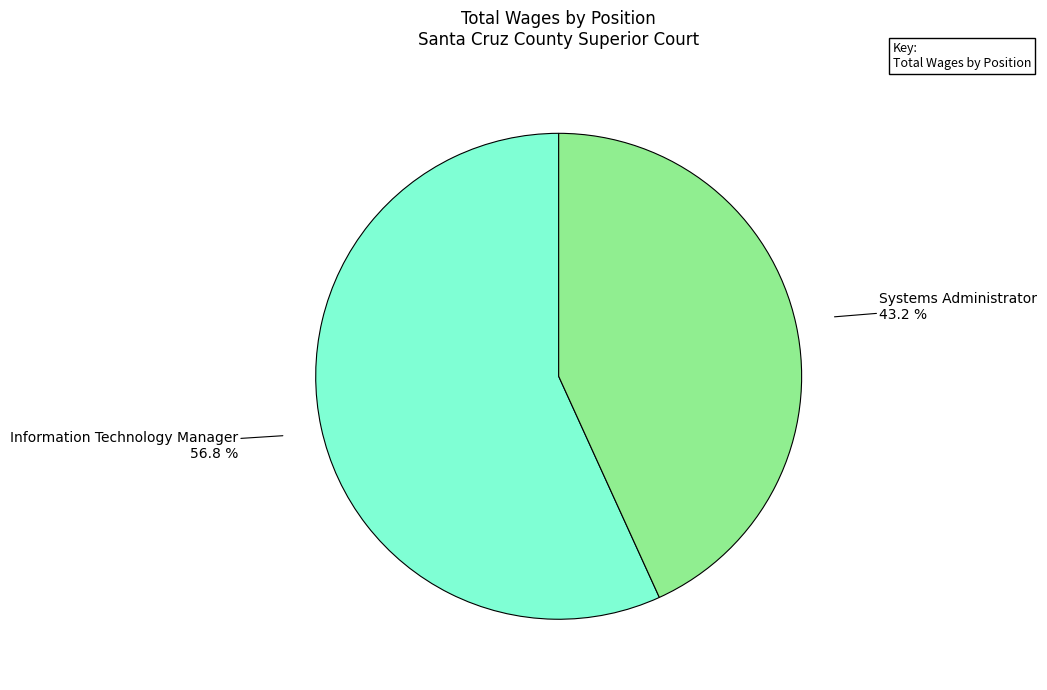

Between Information Technology Manager and Systems Administrator, which is larger?

Information Technology Manager